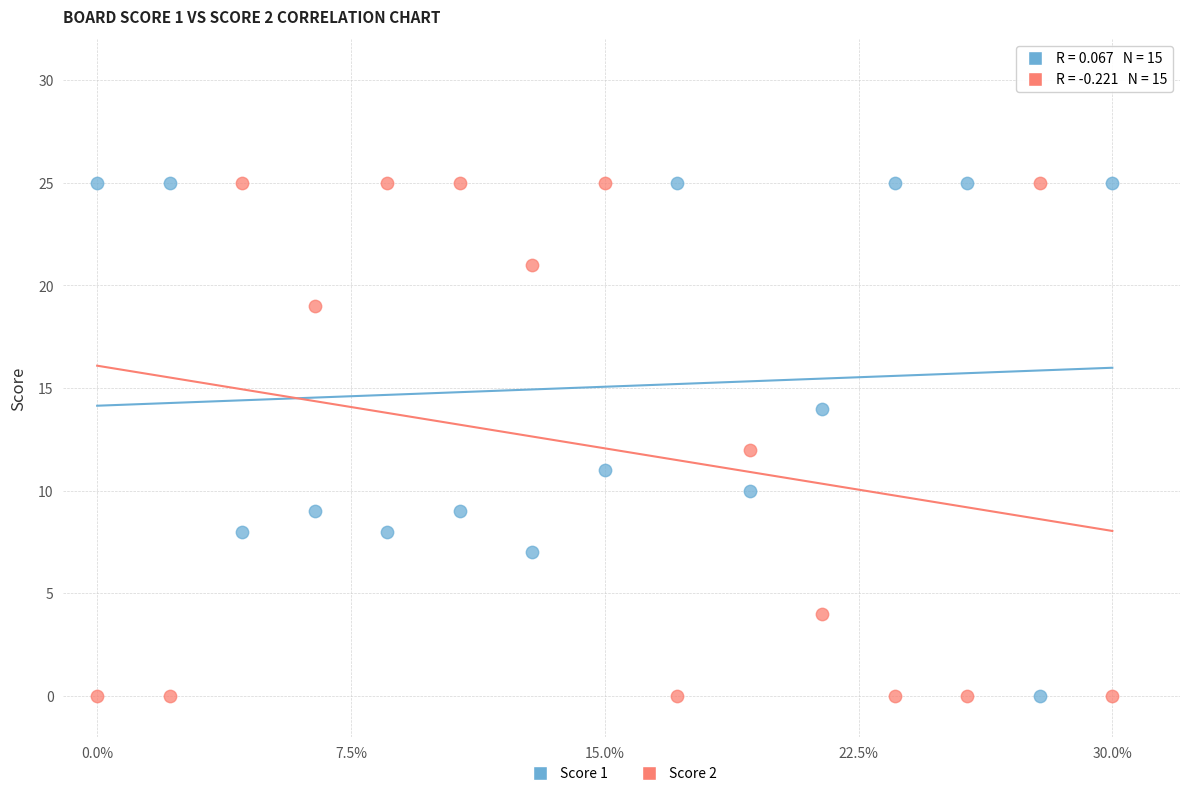

How many points are shown in the scatter plot?

30